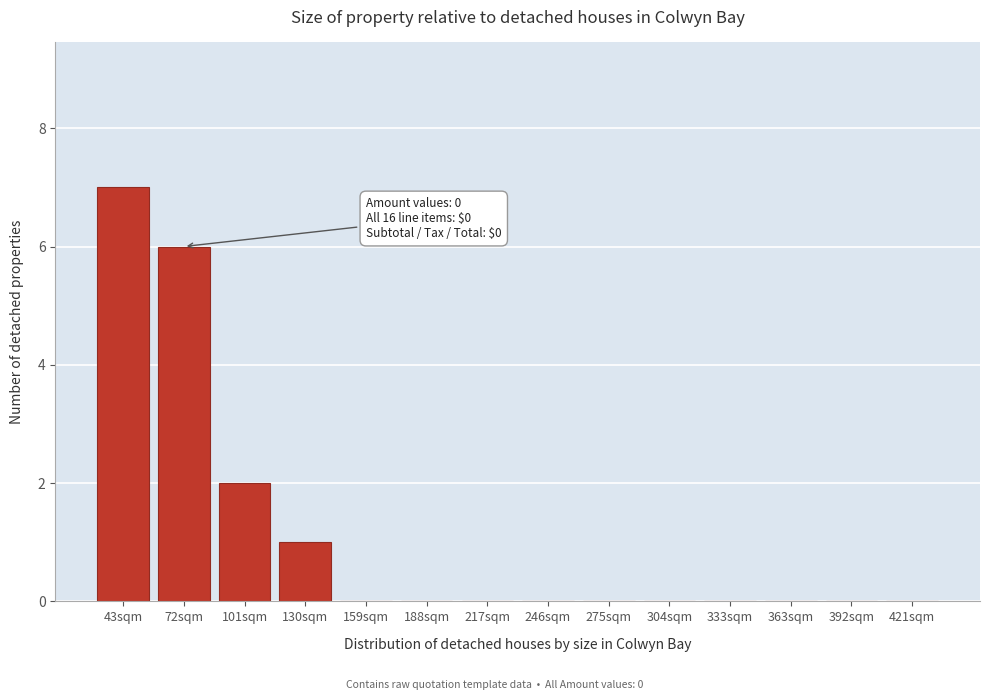

Reading left to right, what are all the values shown in this chart?

43sqm=7	72sqm=6	101sqm=2	130sqm=1	159sqm=0	188sqm=0	217sqm=0	246sqm=0	275sqm=0	304sqm=0	333sqm=0	363sqm=0	392sqm=0	421sqm=0